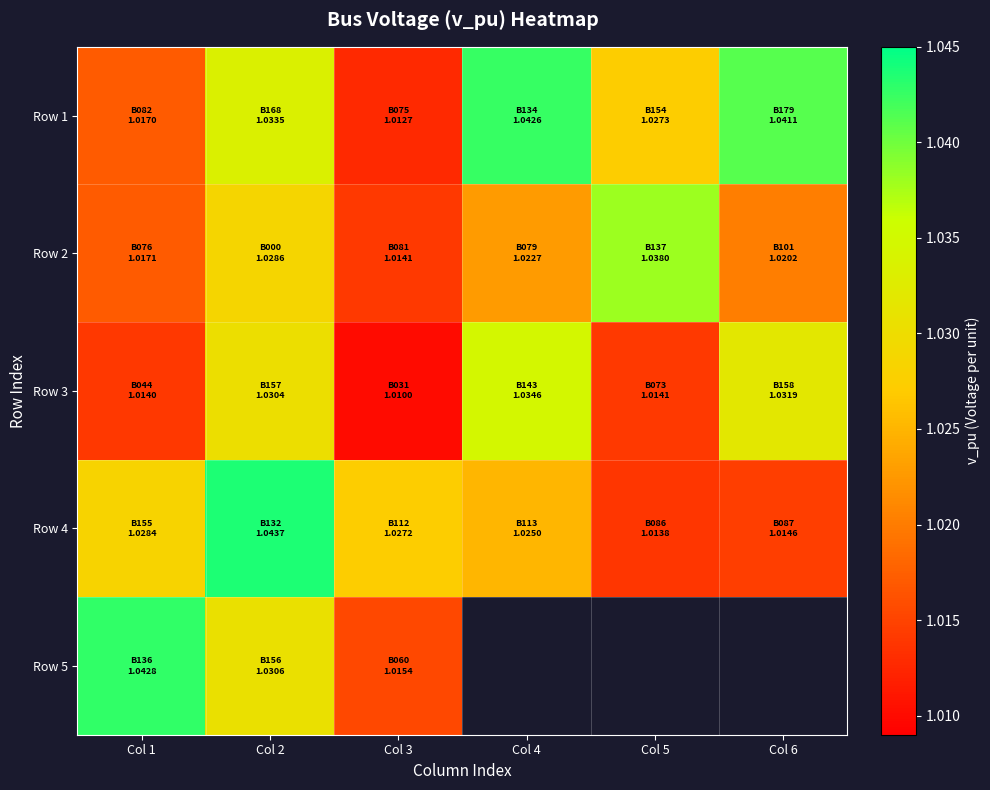

What is the lowest value of the Row 2 series?

1.0